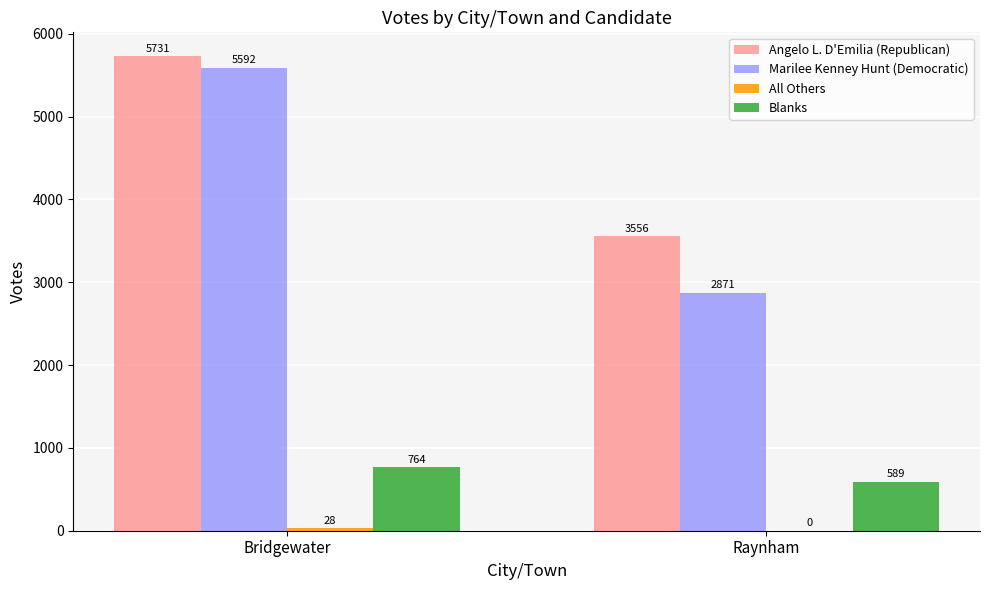

What is the sum of the Angelo L. D'Emilia (Republican) values at Bridgewater and Raynham?

9287